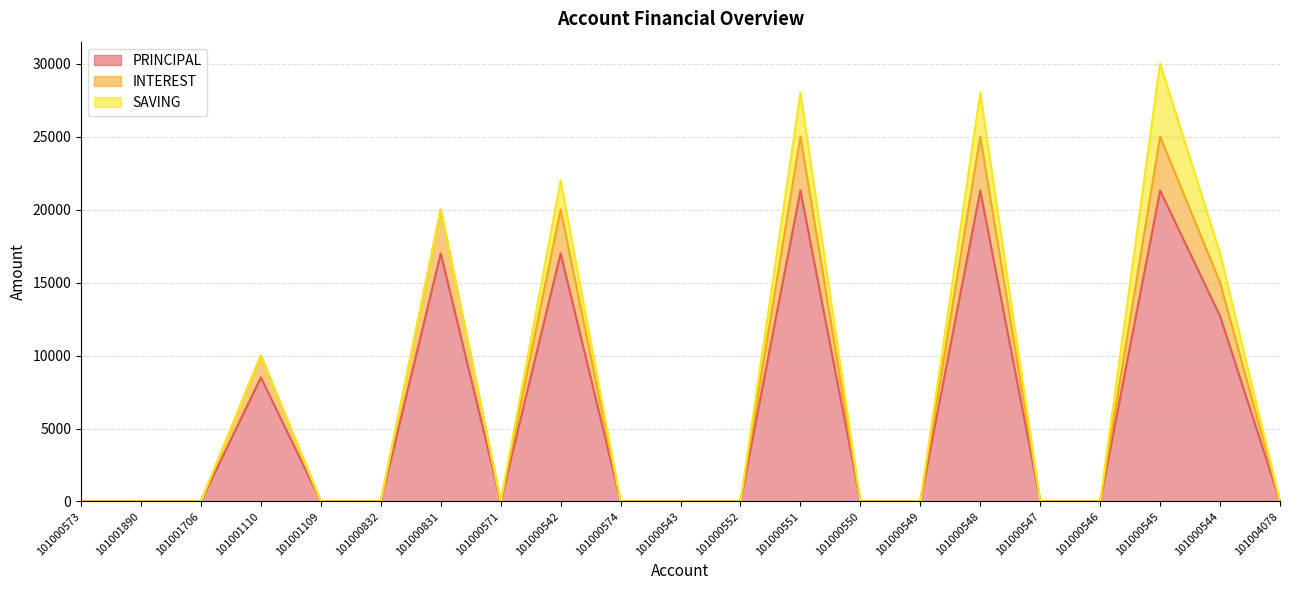

How many data points in INTEREST are above 0?

7